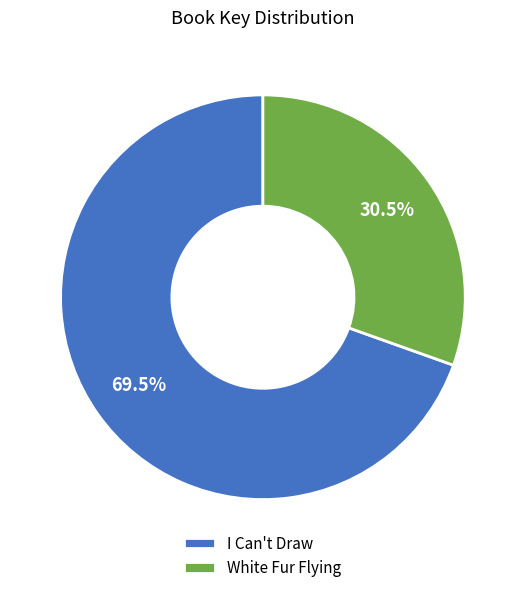

What is the total percentage of I Can't Draw and White Fur Flying?

100.0%